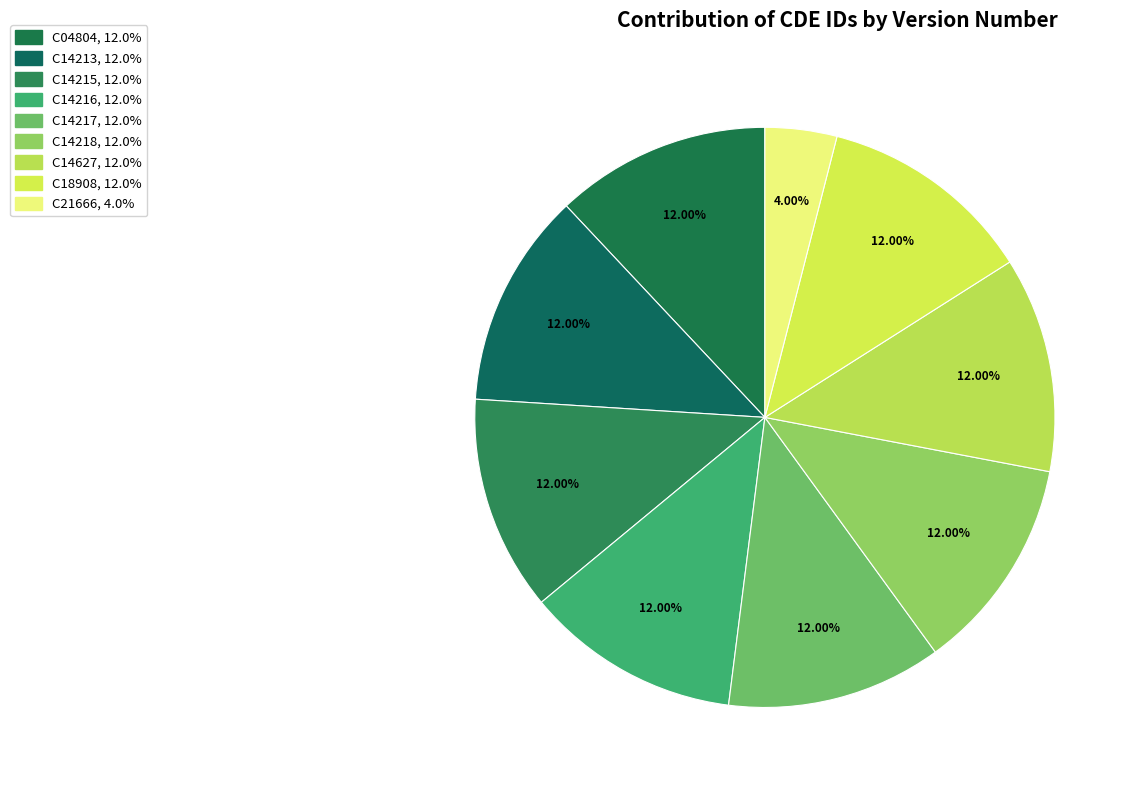

To the nearest percent, what is the average slice percentage?

11%